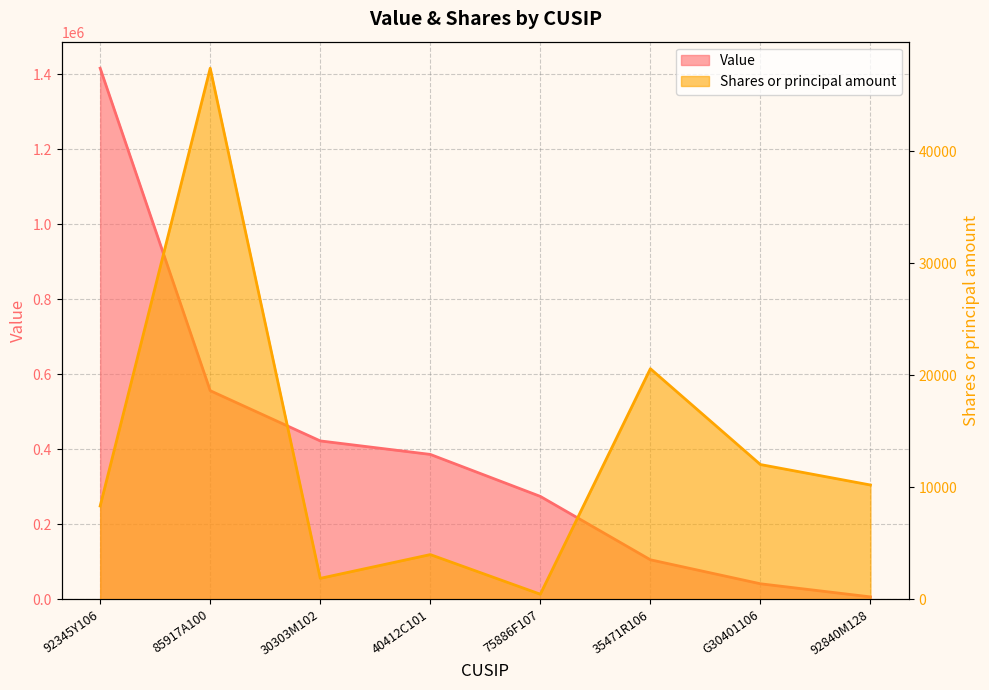

Which series changed the most between 30303M102 and G30401106?

Value